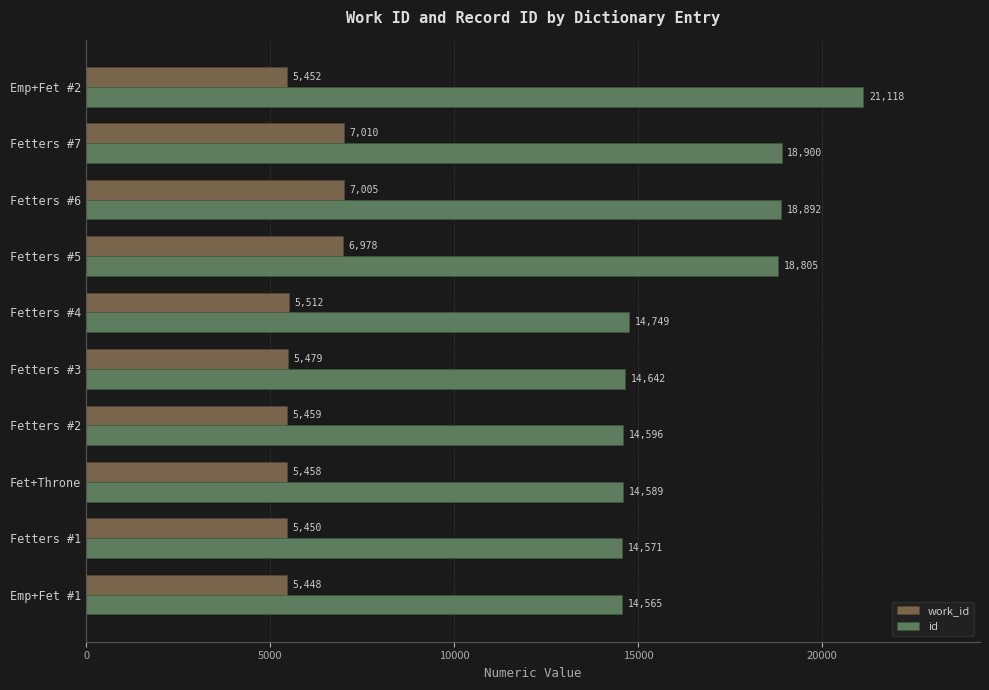

What are all the series names shown in the legend?

work_id, id